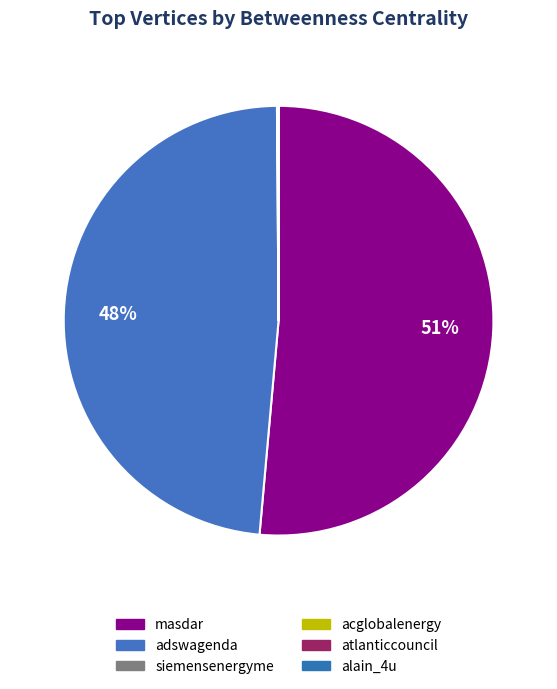

To the nearest percent, what is the combined percentage of masdar and alain_4u?

51%